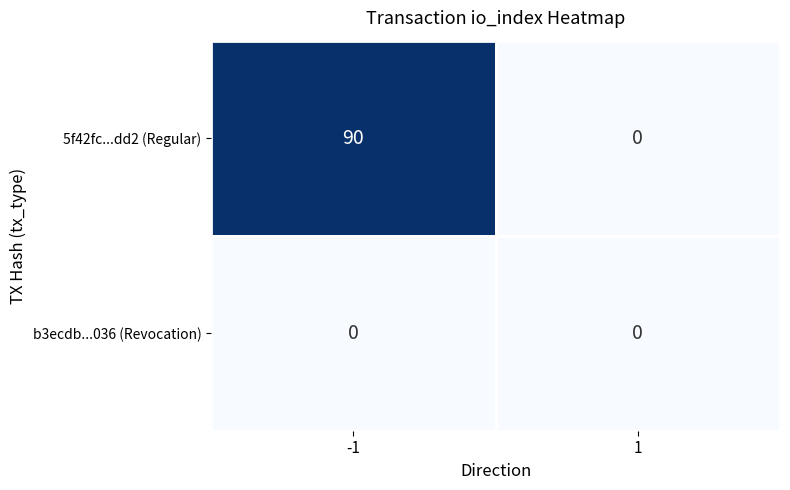

What is the difference between the maximum and minimum values in the 5f42fc...dd2 (Regular) series?

90